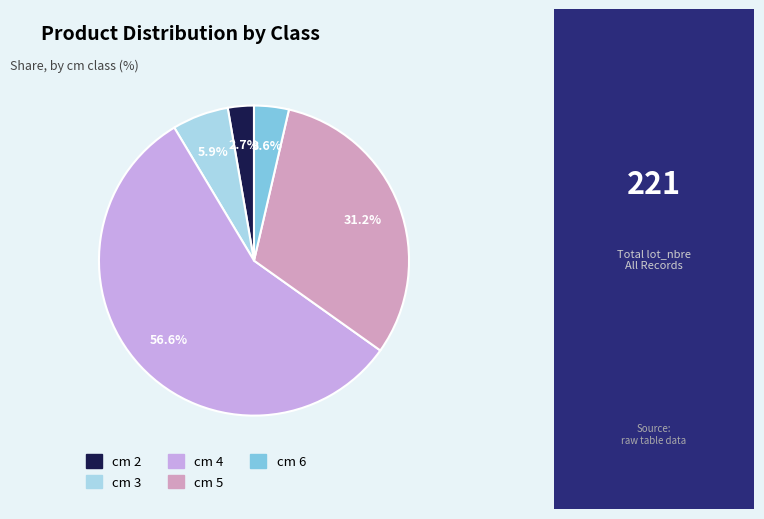

To the nearest percent, what percentage of the pie is cm 4?

57%